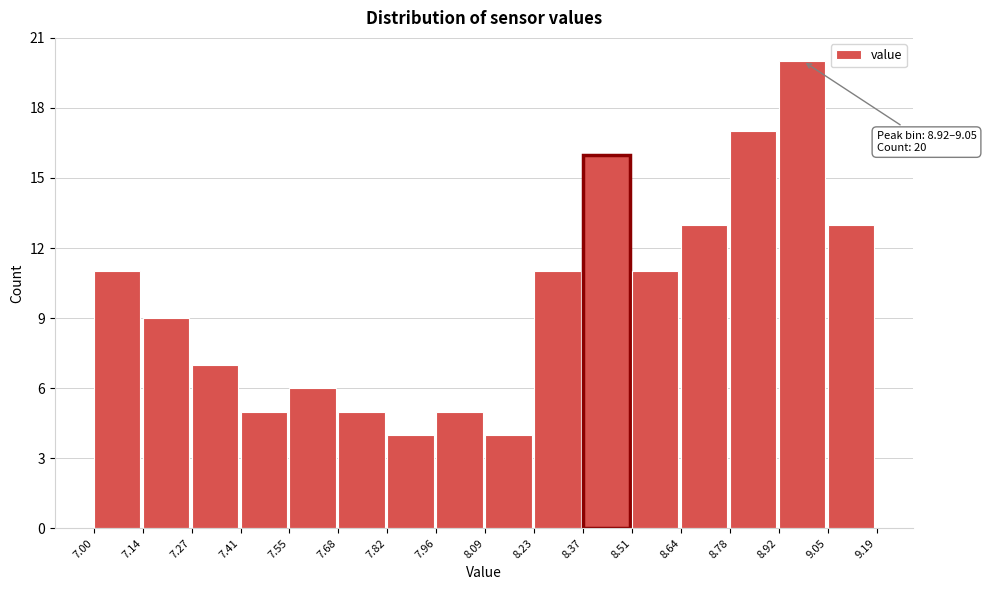

Which range on the x-axis has the tallest bar?

8.92 to 9.05